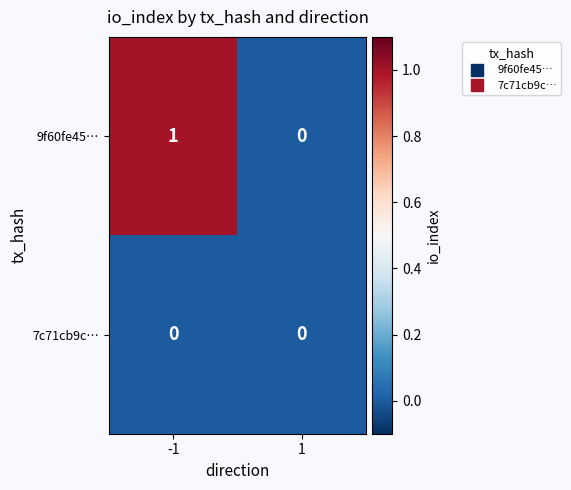

Rank the series by their maximum value, from lowest to highest.

7c71cb9c…, 9f60fe45…